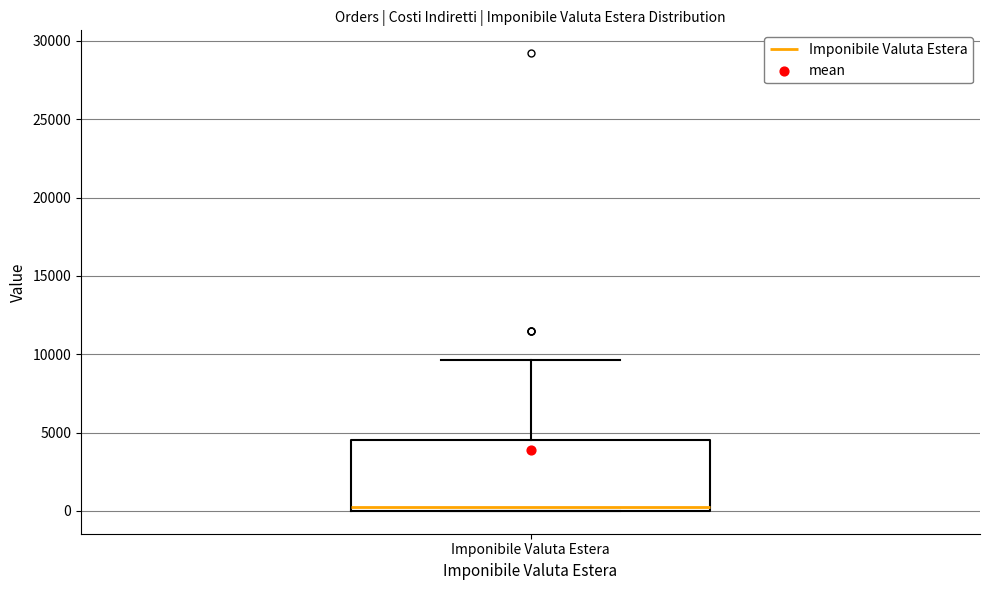

Transcribe this box plot: give where the median line is, the range the box spans, and where the two whiskers end, as read against the y-axis. The values are not printed on the chart, so give them approximately, as read against the axis.

median 0 (just above the box's lower edge), box 0 to 4500, whiskers 0 to 9500